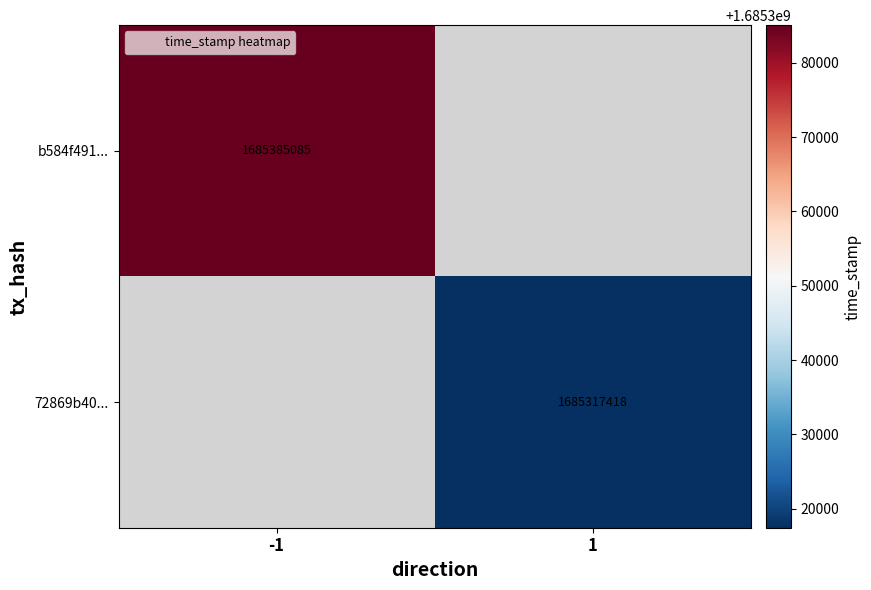

Rank the categories by 72869b40... value from lowest to highest.

-1, 1